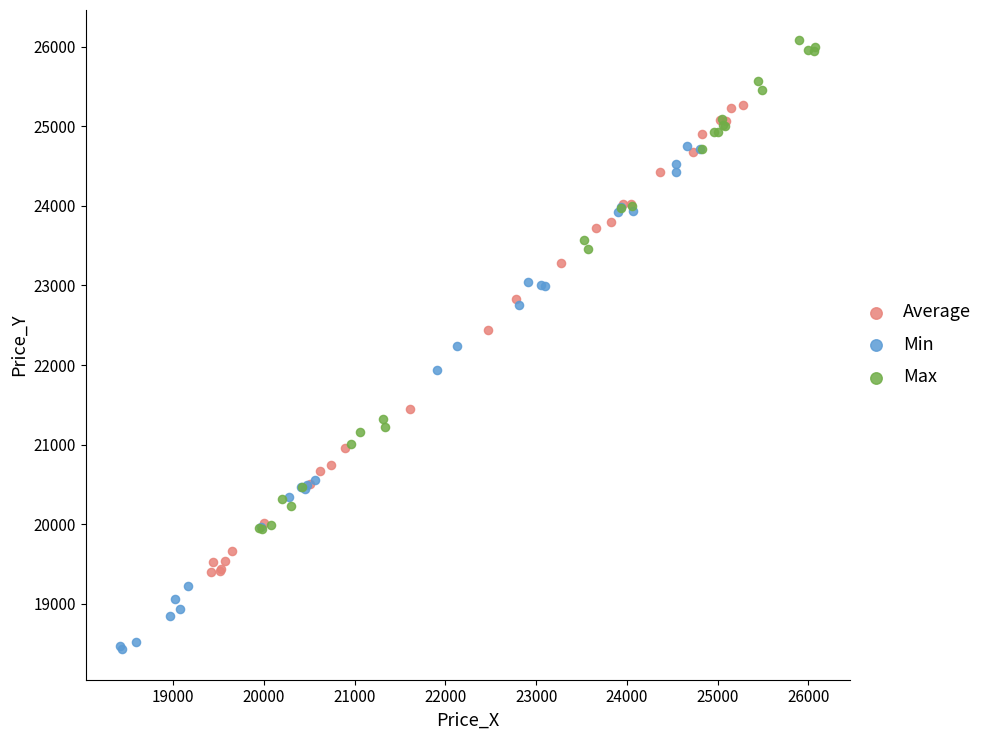

Which series reaches the maximum Y coordinate?

Max